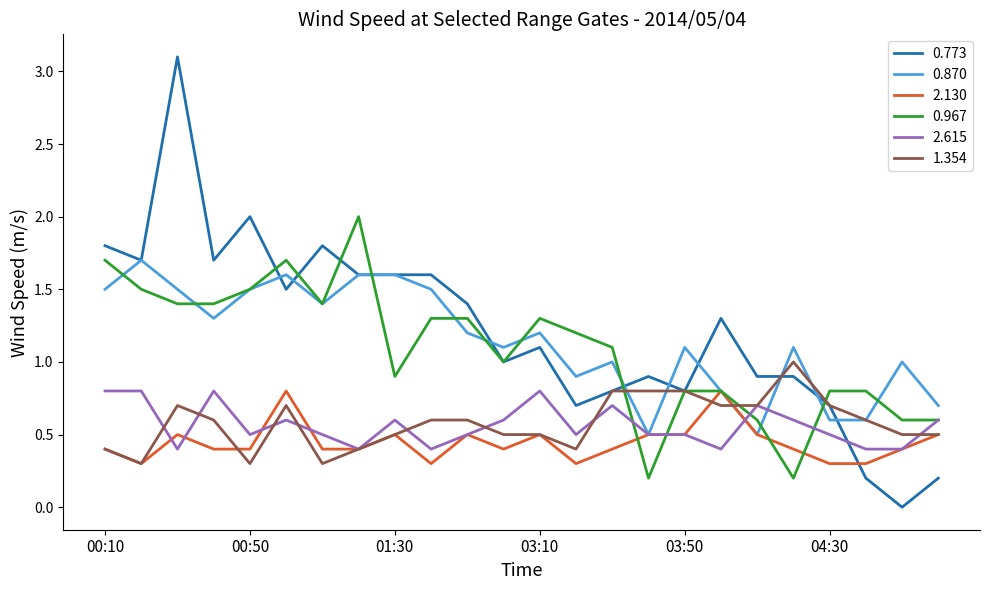

What is the maximum value shown in the chart?

3.1